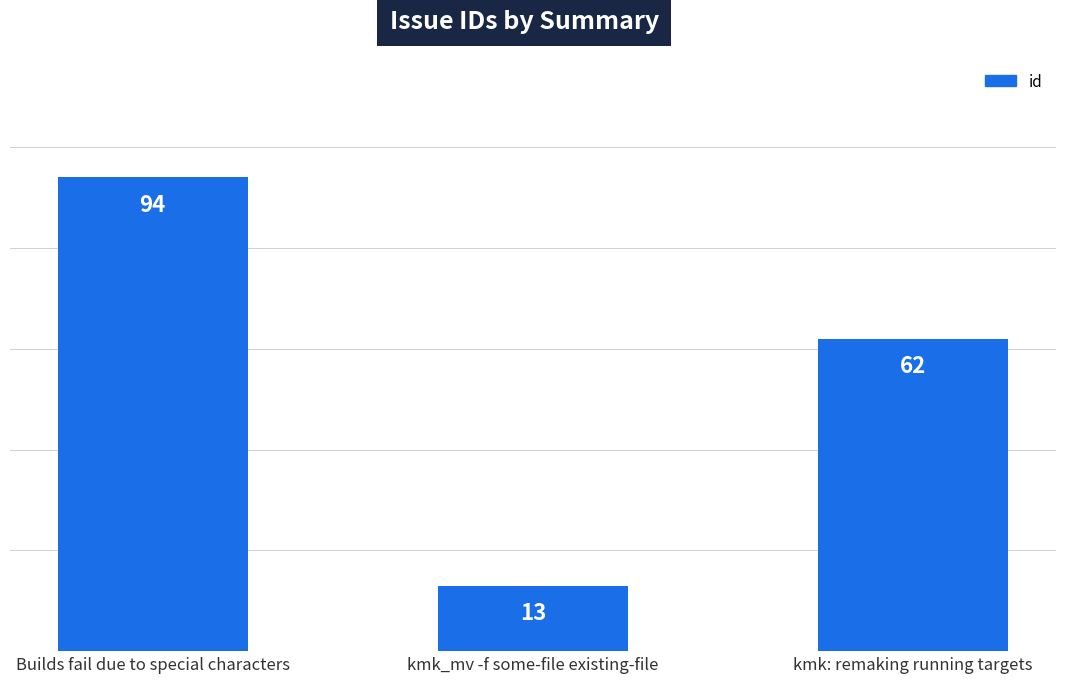

How many data points are less than 62?

1